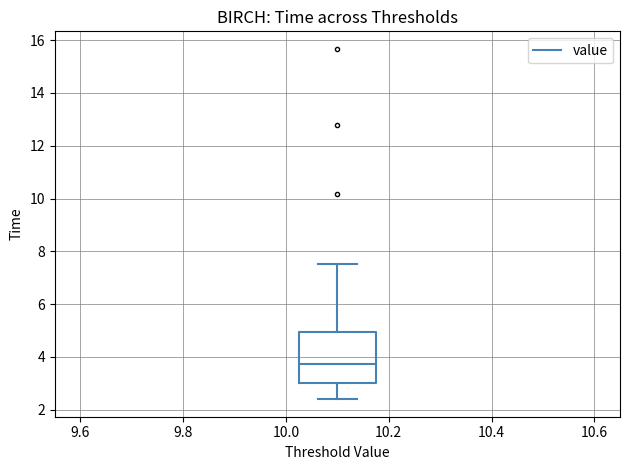

Transcribe this box plot: give where the median line is, the range the box spans, and where the two whiskers end, as read against the y-axis. The values are not printed on the chart, so give them approximately, as read against the axis.

median 3.8, box 3.0 to 5.0, whiskers 2.4 to 7.6